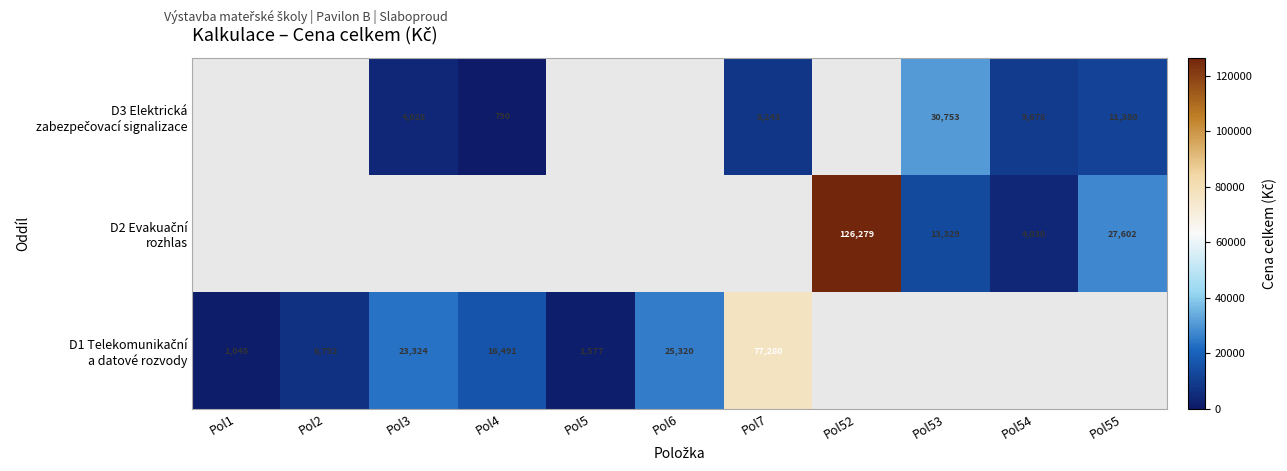

Is the value of D2 Evakuační rozhlas at Pol55 greater than the value of D1 Telekomunikační a datové rozvody at Pol1?

Yes